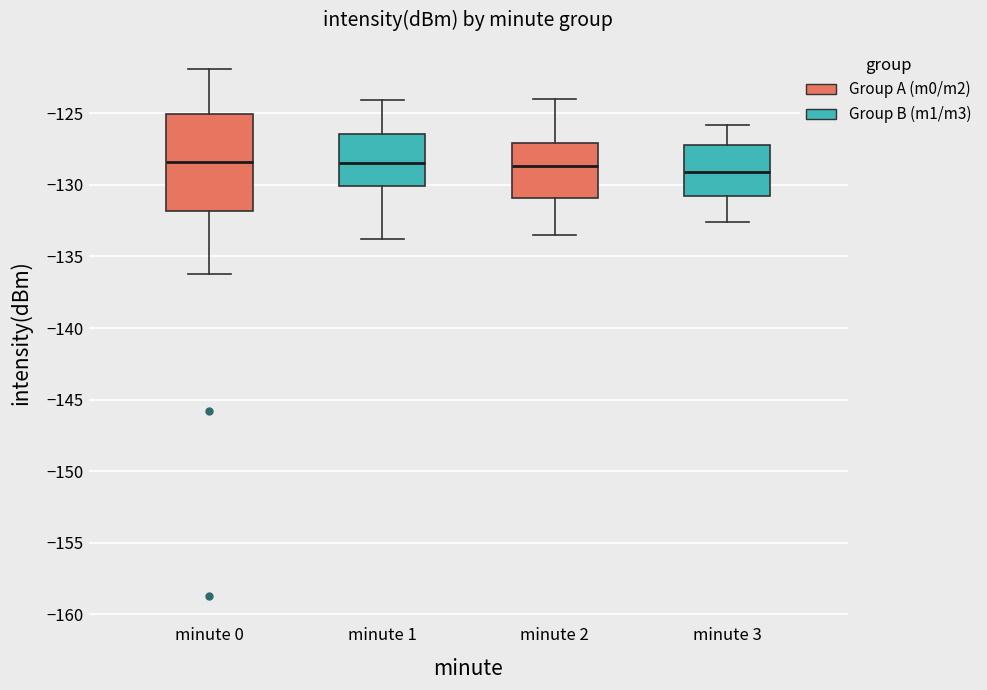

Reading left to right, read every box against the y-axis: the position of its median line, the range the box covers, and the ends of its whiskers. The values are not printed on the chart, so give them approximately, as read against the axis.

minute 0: median -128.5, box -132.0 to -125.0, whiskers -136.5 to -122.0
minute 1: median -128.5, box -130.0 to -126.5, whiskers -134.0 to -124.0
minute 2: median -128.5, box -131.0 to -127.0, whiskers -133.5 to -124.0
minute 3: median -129.0, box -130.5 to -127.0, whiskers -132.5 to -126.0